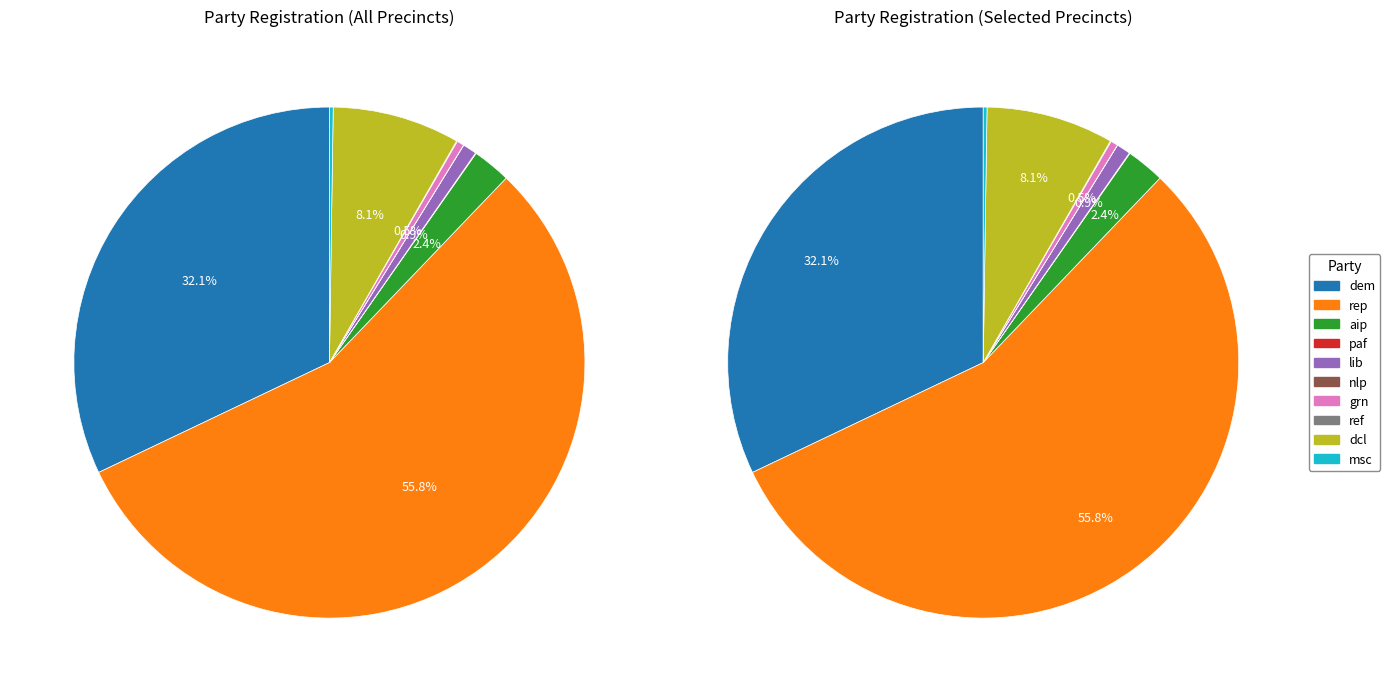

Which slice is the smallest?

nlp